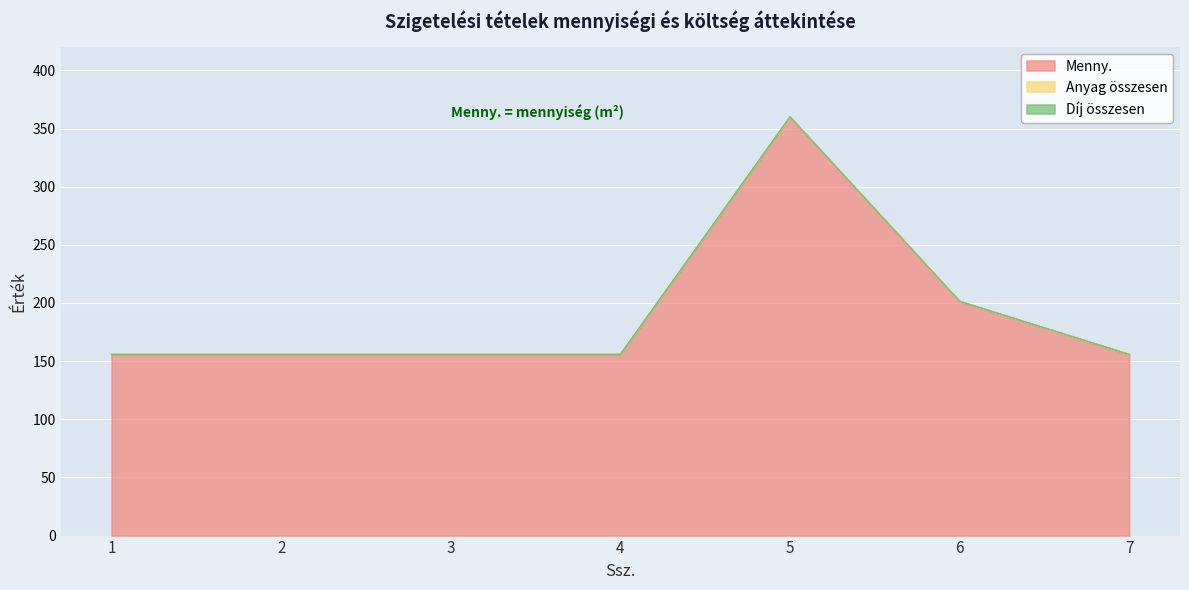

Rank the series at 5 from lowest to highest value.

Anyag összesen, Díj összesen, Menny.